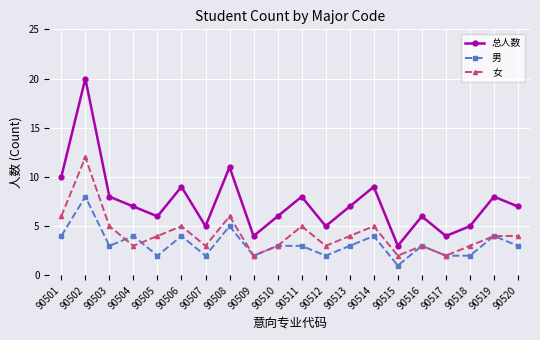

How many lines are shown in the chart?

3